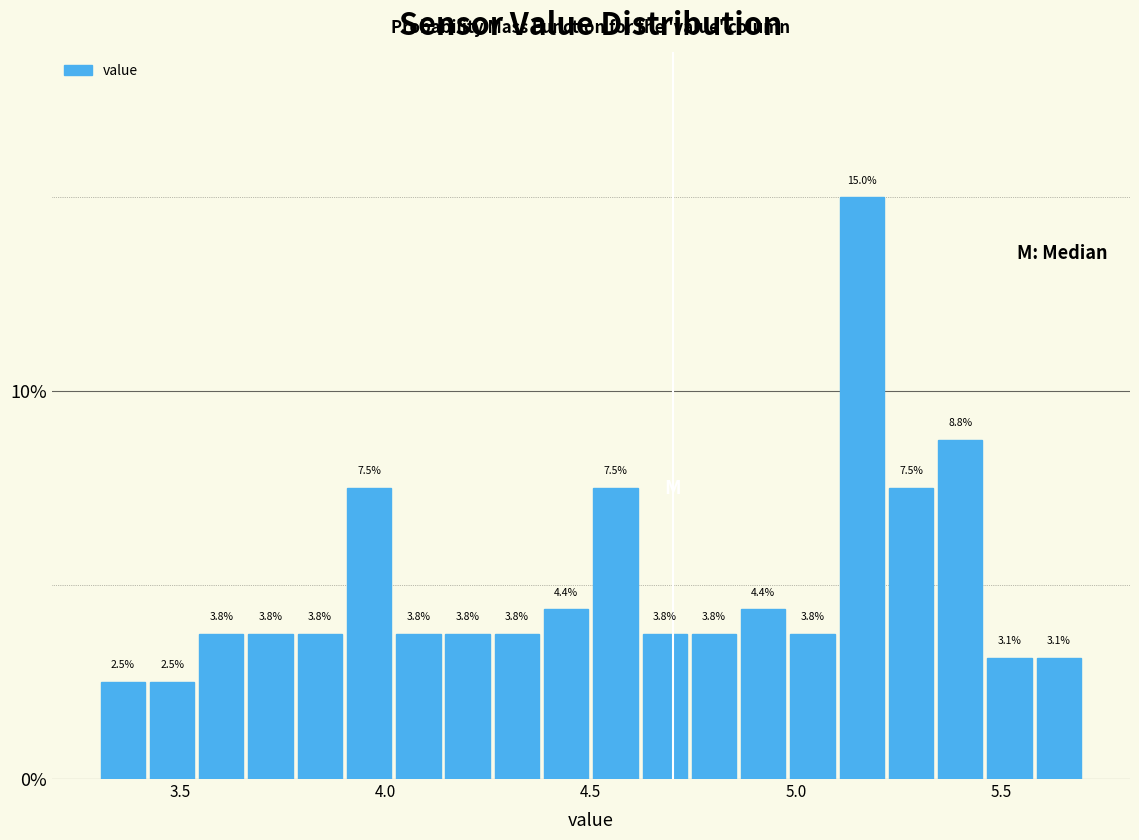

Read against the x-axis, roughly where is the centre of the tallest bar?

5.15